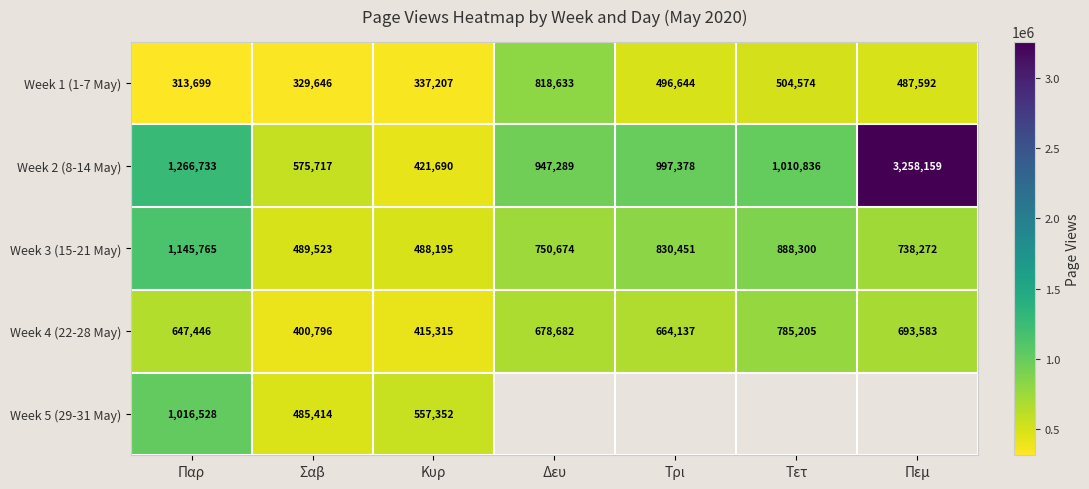

True or false: Week 1 (1-7 May) has a value of 329646 at Σαβ.

True